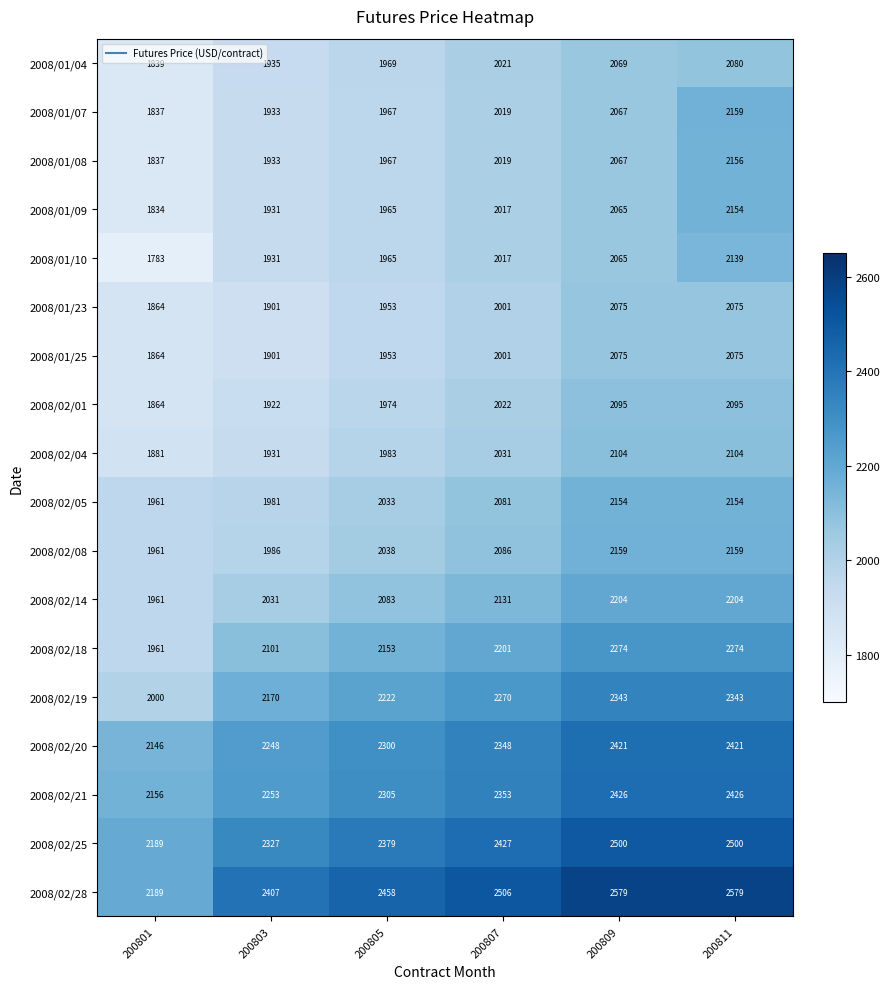

Count the number of data series in this chart.

18